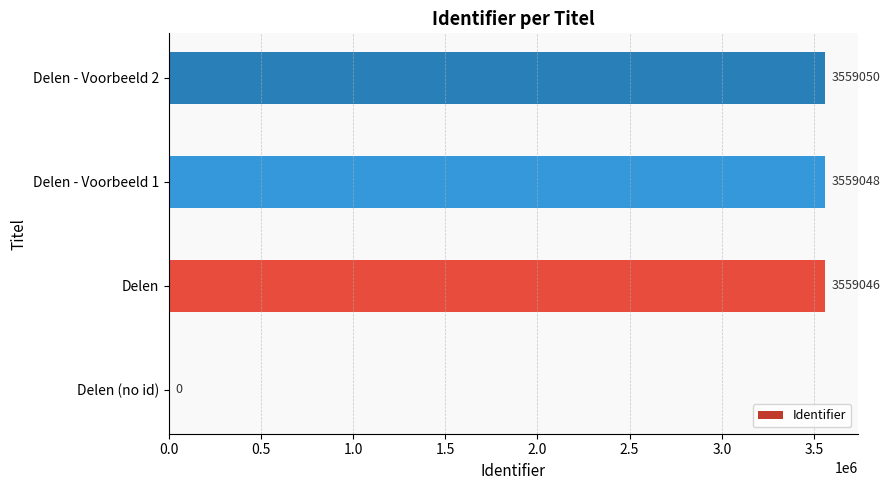

What value does the data have at Delen - Voorbeeld 1, to the nearest 100?

3559000